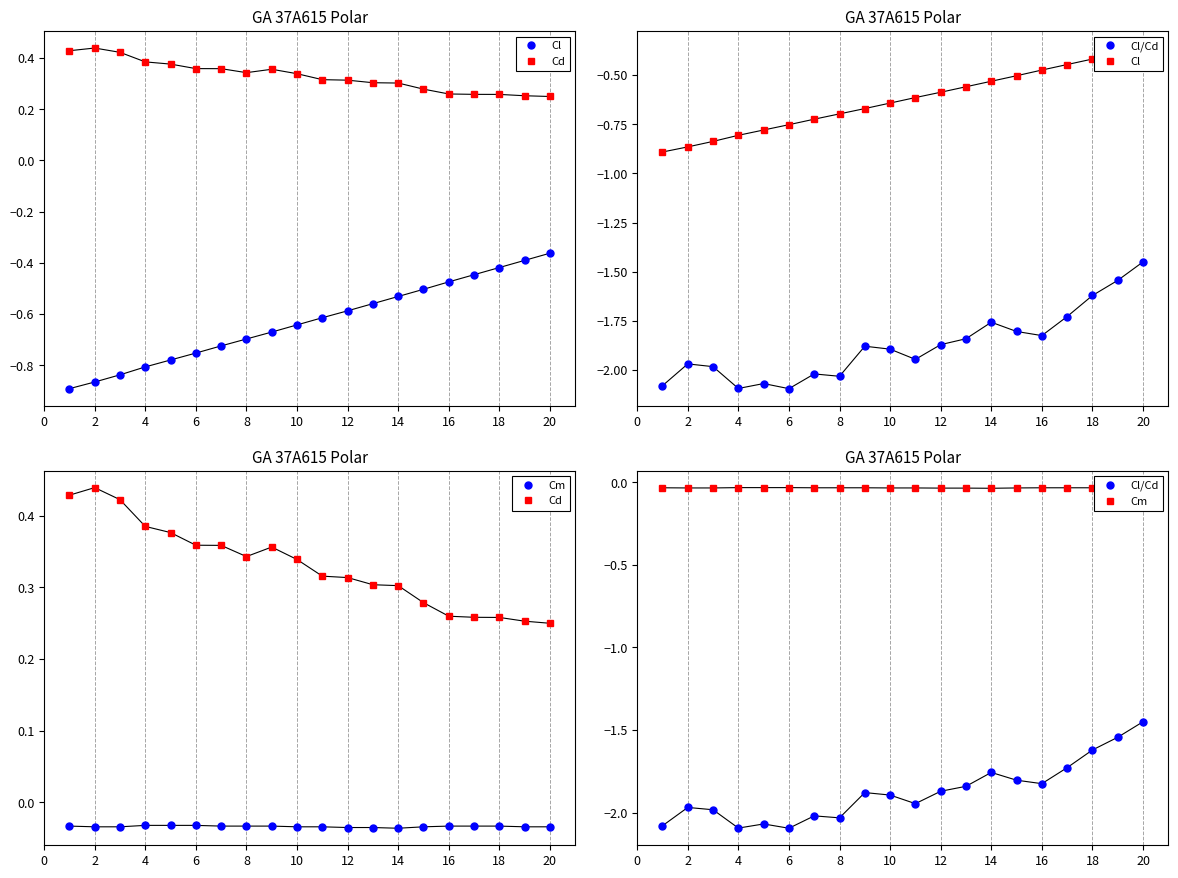

The Cl series shows -1.0 at 12. True or false?

False